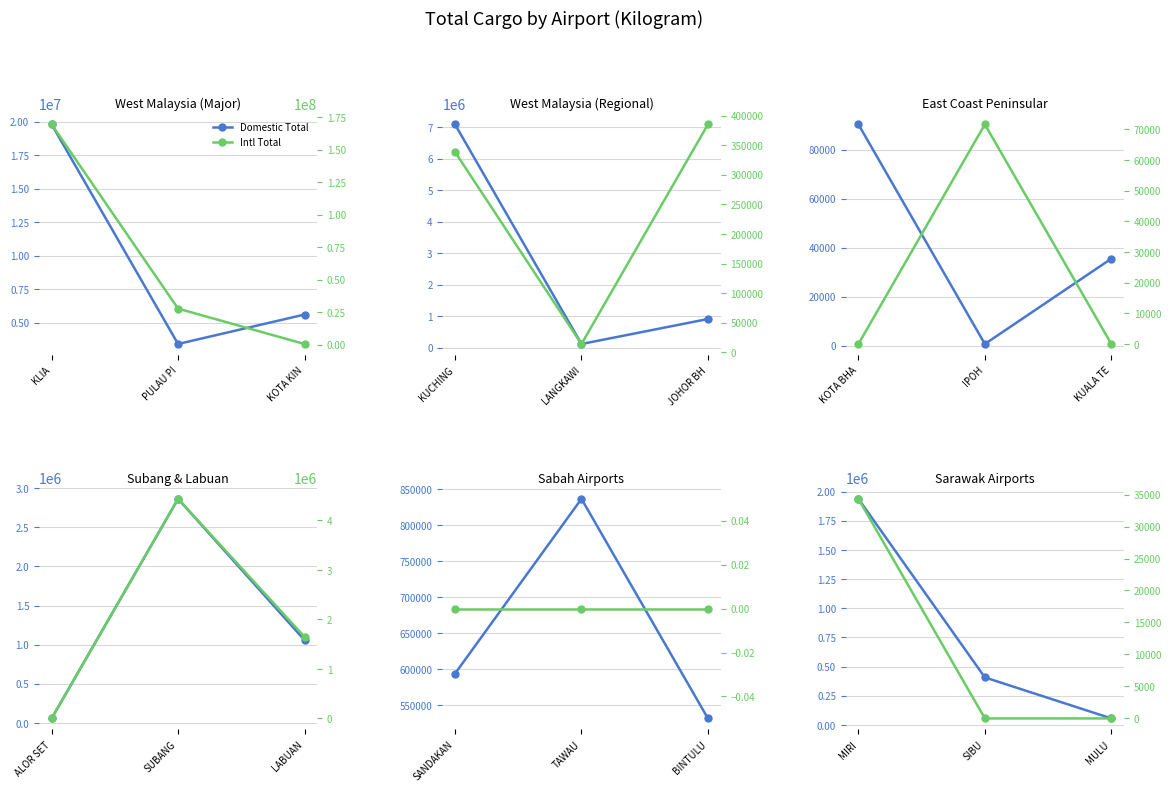

At which category does the chart reach its peak across all series?

KLIA